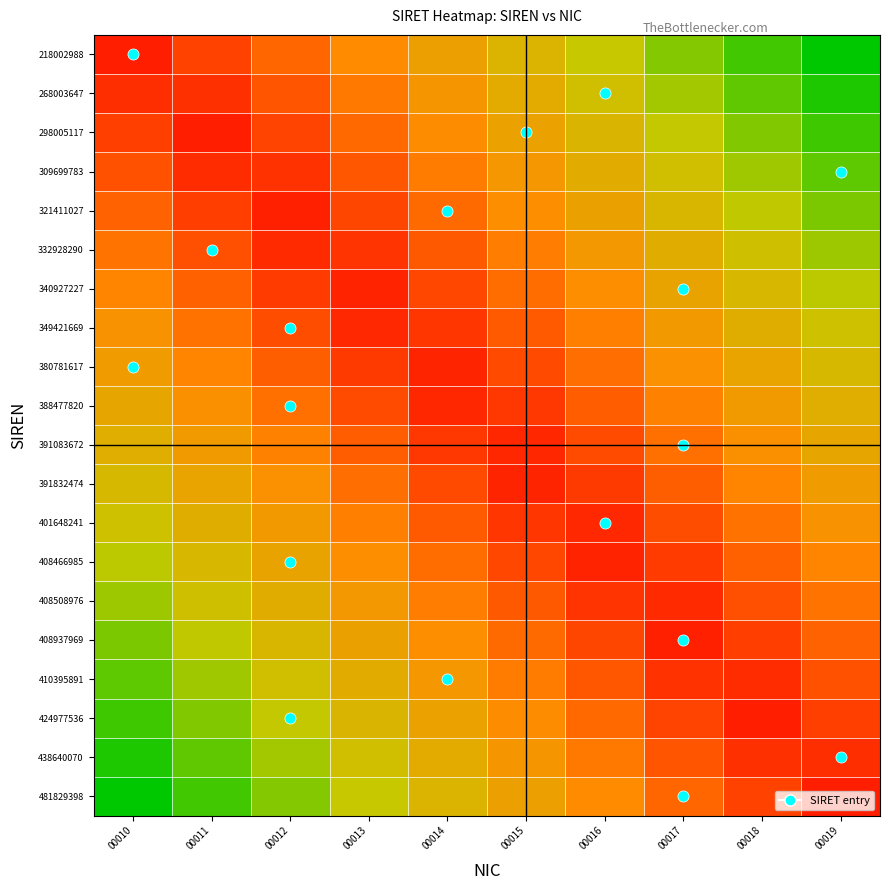

At how many categories does at least one series exceed 0?

10